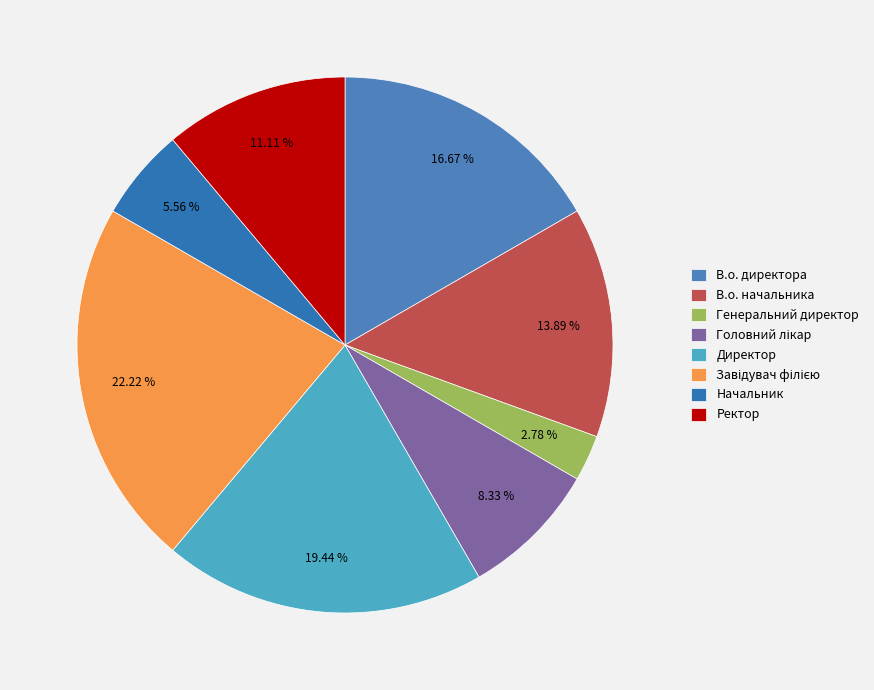

How many segments does this pie chart have?

8